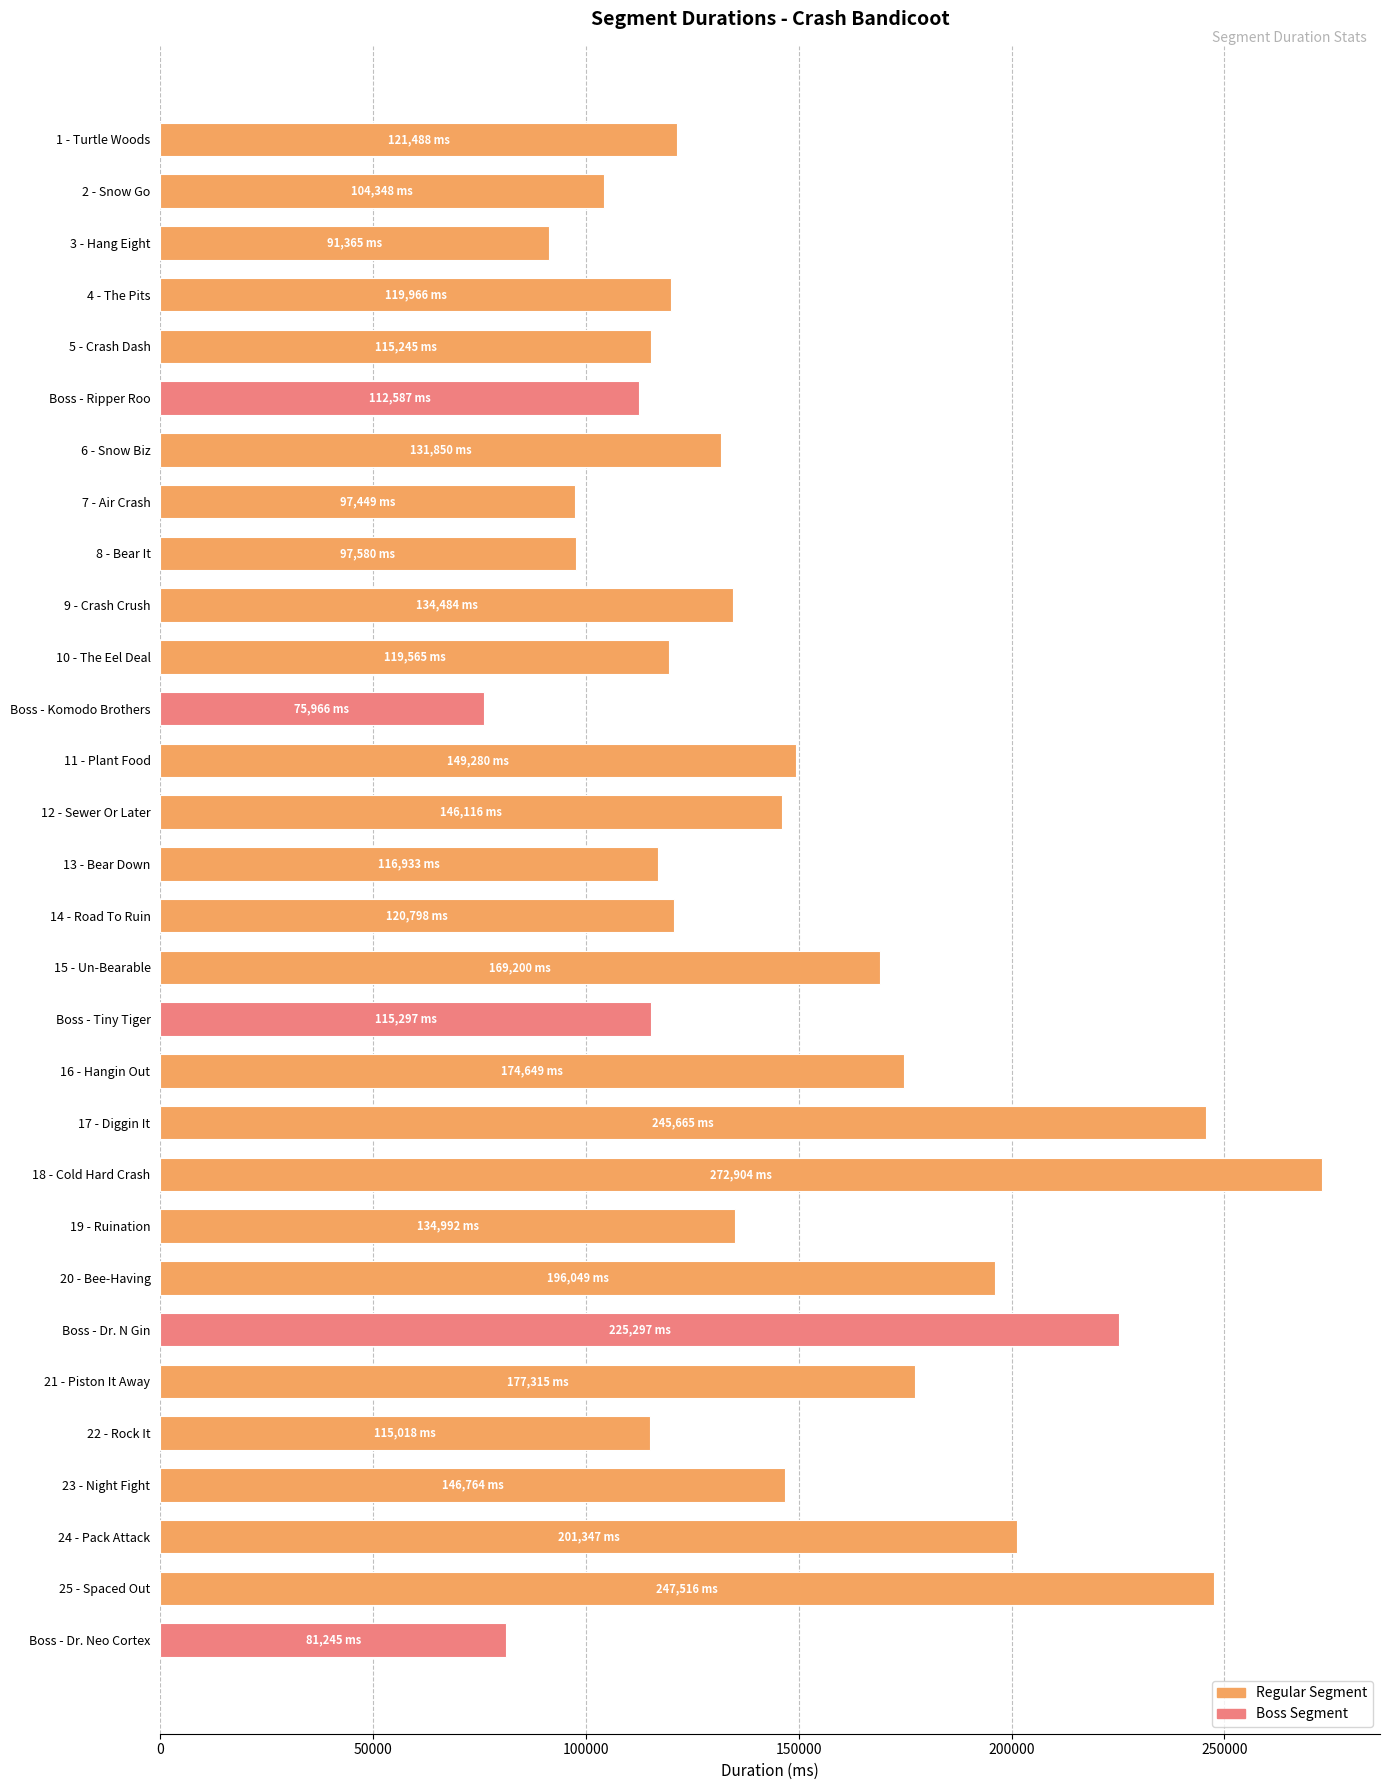

What is the label of the 4th bar from the bottom?

23 - Night Fight